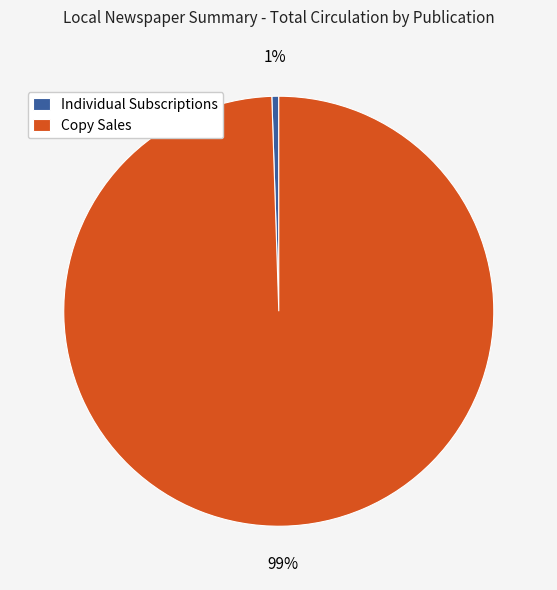

The Individual Subscriptions slice represents 1% of the pie. True or false?

True